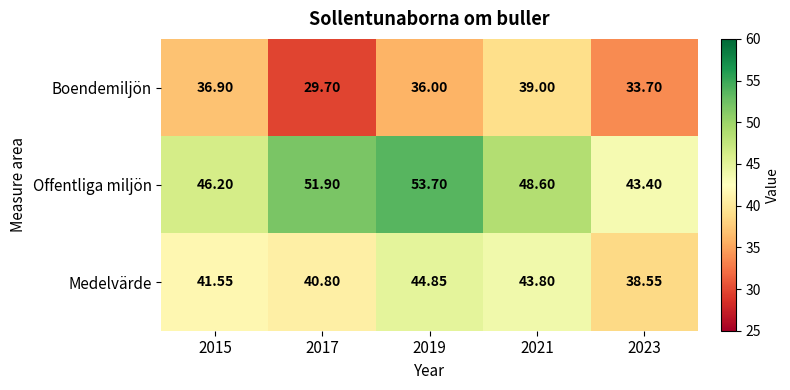

Rank the series by their maximum value, from highest to lowest.

Offentliga miljön, Medelvärde, Boendemiljön